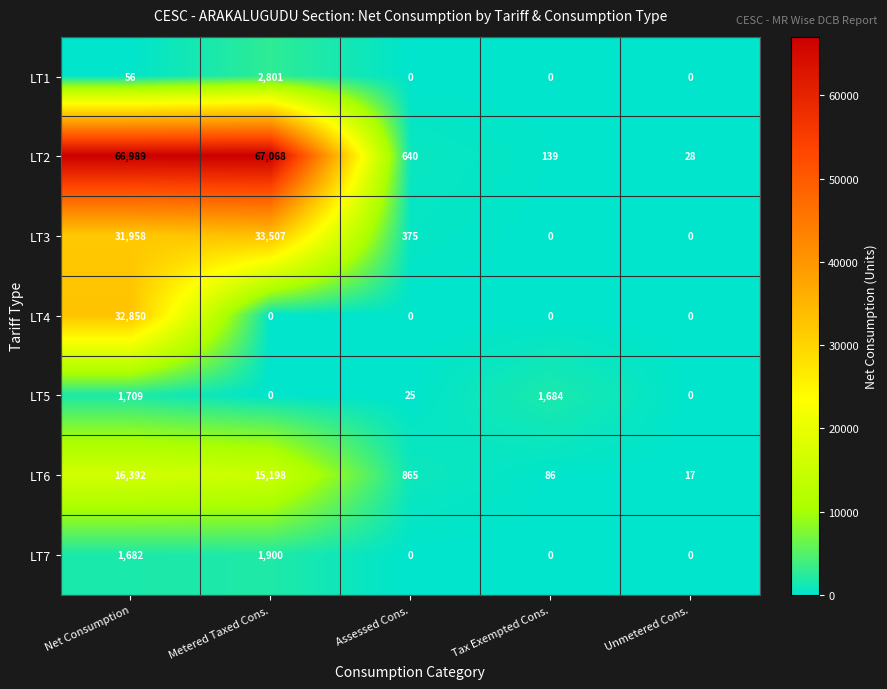

At which category is the sum across all series the highest?

Net Consumption